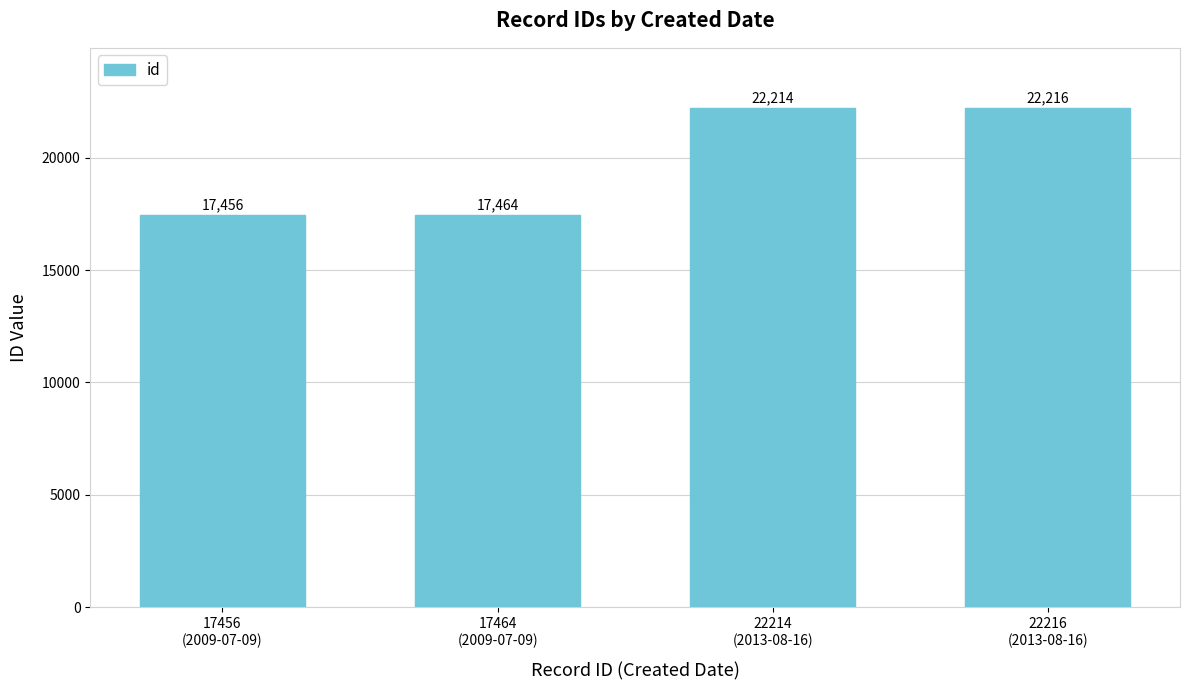

List the labels in order of value, smallest first.

17456
(2009-07-09), 17464
(2009-07-09), 22214
(2013-08-16), 22216
(2013-08-16)